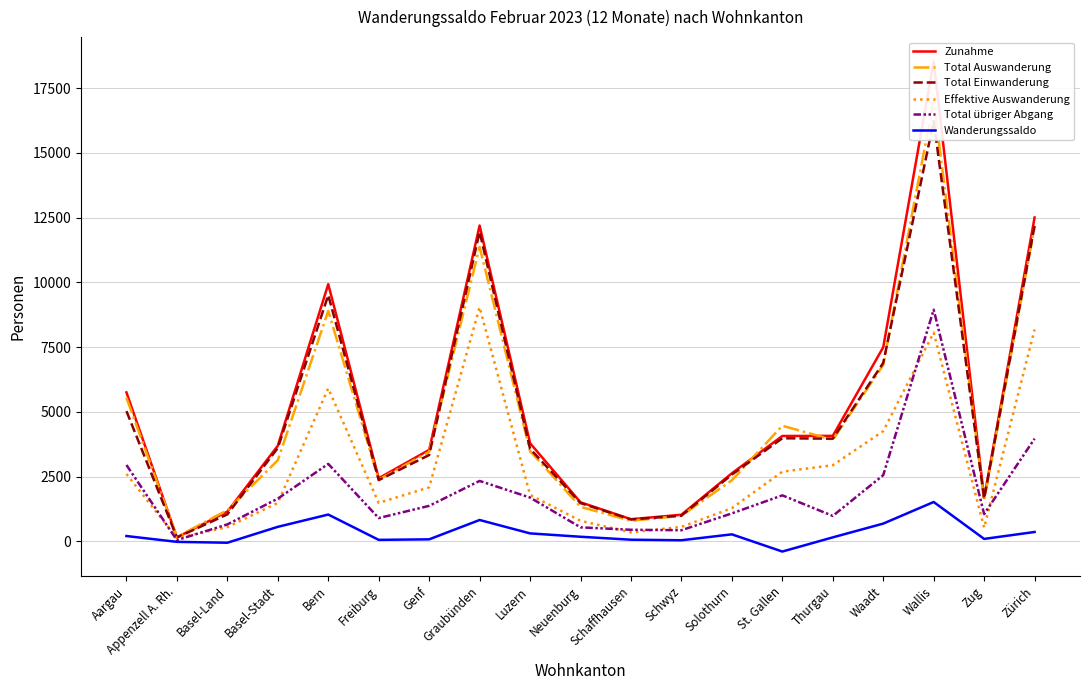

At which category is the sum across all series the highest?

Wallis